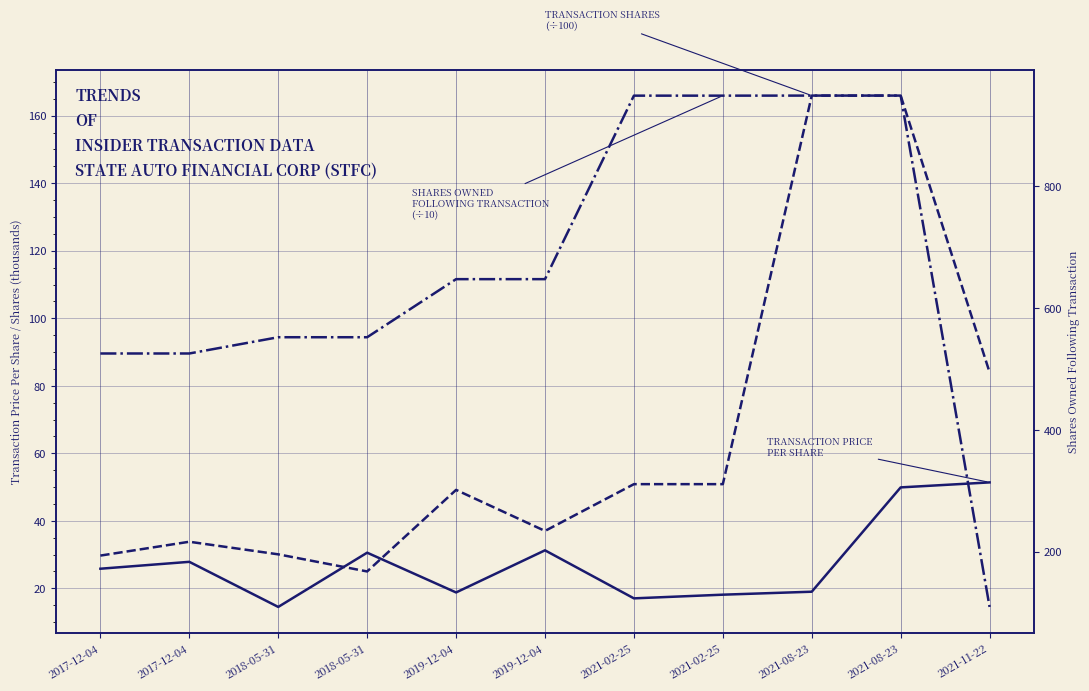

Reading left to right, transcribe all the data shown in this chart.

transactionPricePerShare: 25.8	27.9	14.5	30.6	18.8	31.3	17.0	18.1	19.0	49.9	51.4
transactionShares (÷100): 29.7	33.8	30.1	25.0	49.2	37.0	50.9	50.9	166.0	166.0	84.0
sharesOwnedFollowingTransaction (÷10): 525.3	525.3	552.0	552.0	647.4	647.4	948.8	948.8	948.9	948.9	109.0